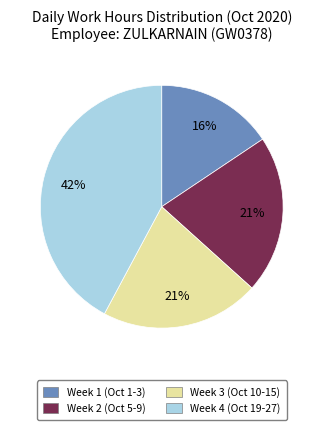

How many segments does this pie chart have?

4